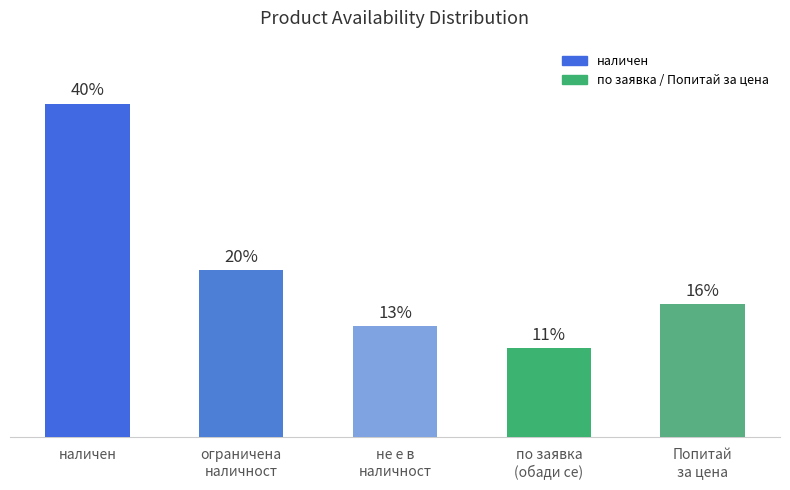

Which label corresponds to the smallest value in the chart?

по заявка
(обади се)